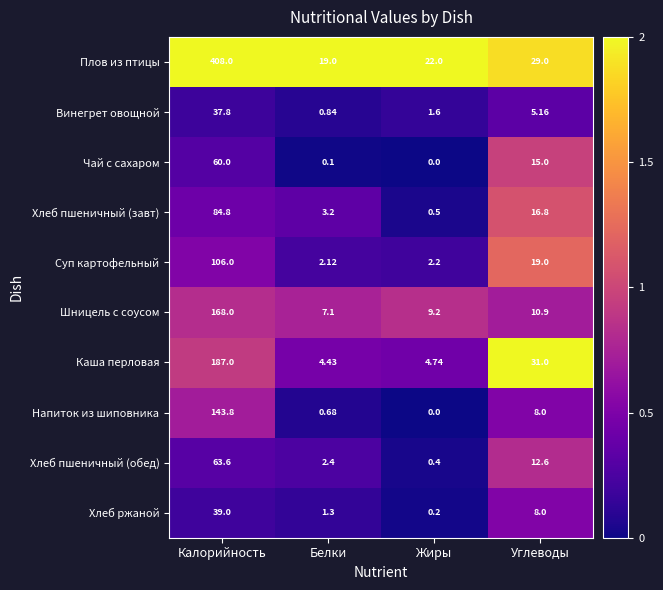

At which category is the sum across all series the highest?

Калорийность